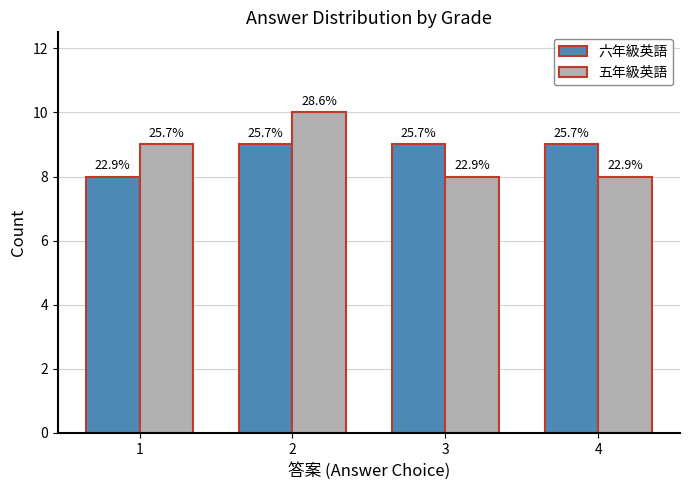

Reading left to right, list all the values displayed in this chart.

六年級英語: 1=8	2=9	3=9	4=9
五年級英語: 1=9	2=10	3=8	4=8